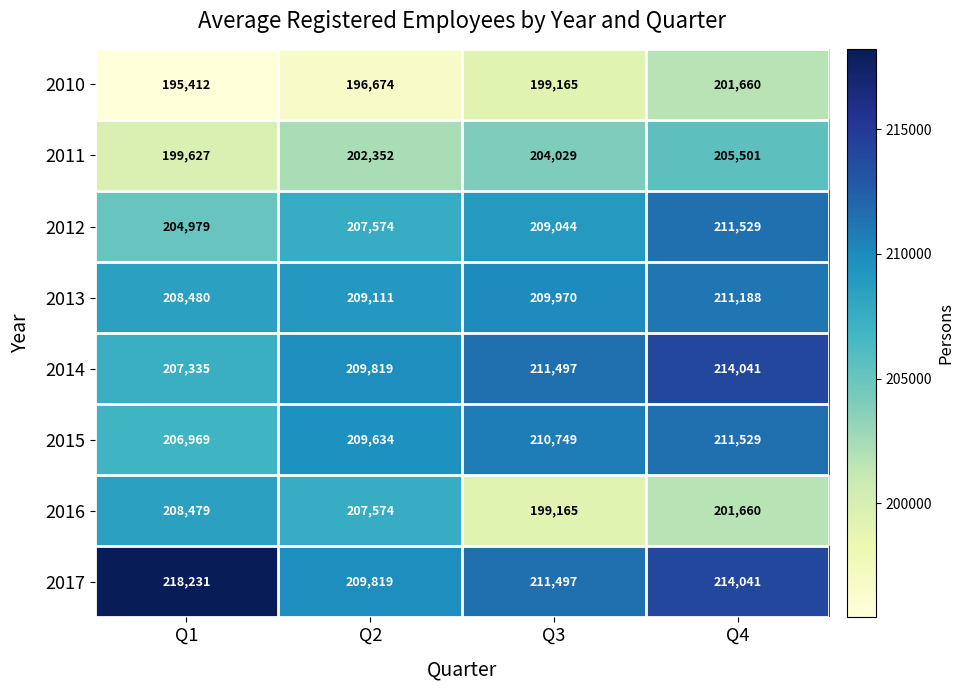

Which series has the largest range (max minus min)?

2016